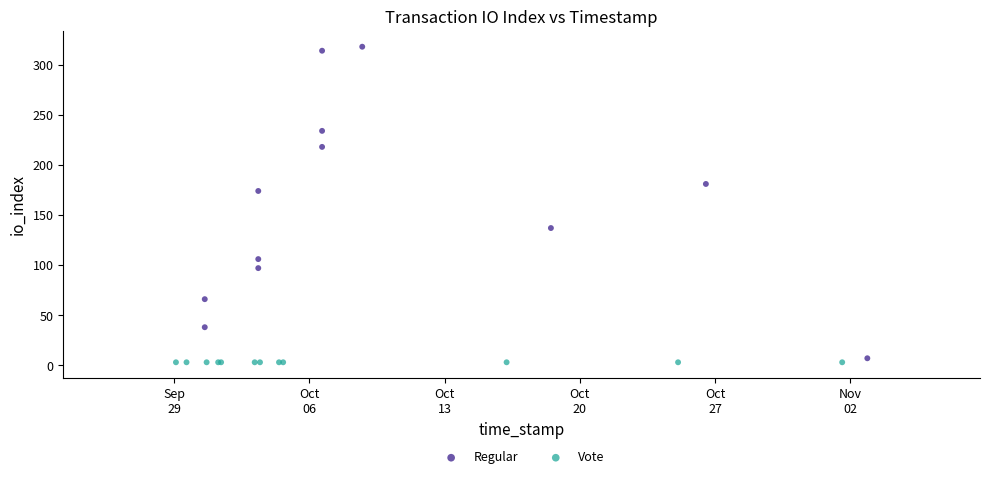

Which series reaches the minimum Y coordinate?

Vote